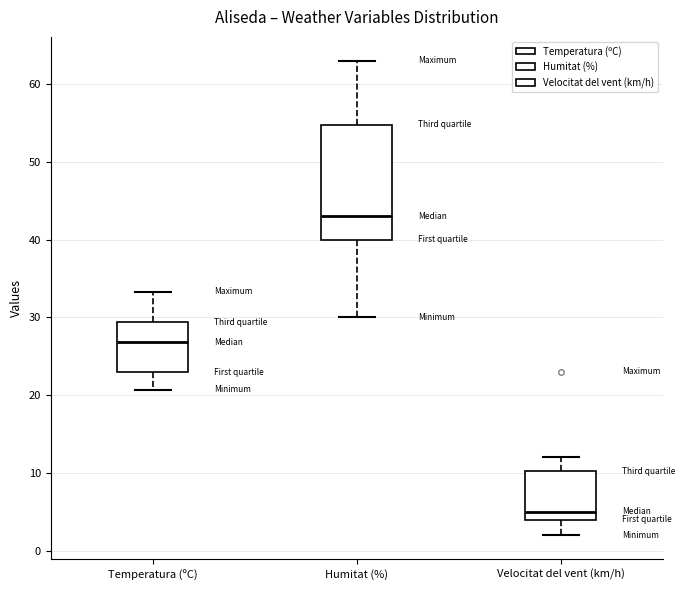

Which box's median line is the lowest?

Velocitat del vent (km/h)